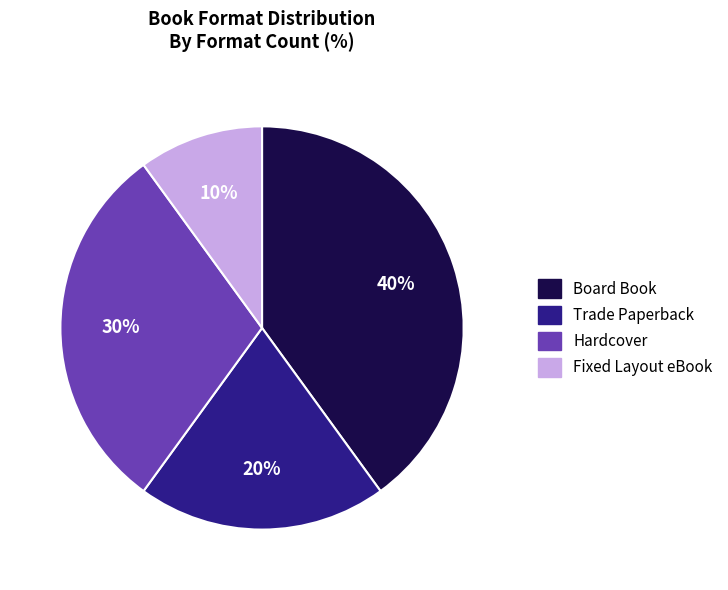

Is there a majority slice in this chart?

No